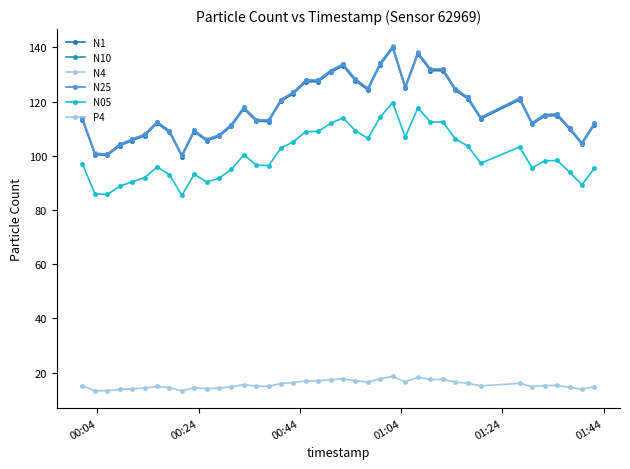

What are all the series names shown in the legend?

N1, N10, N4, N25, N05, P4